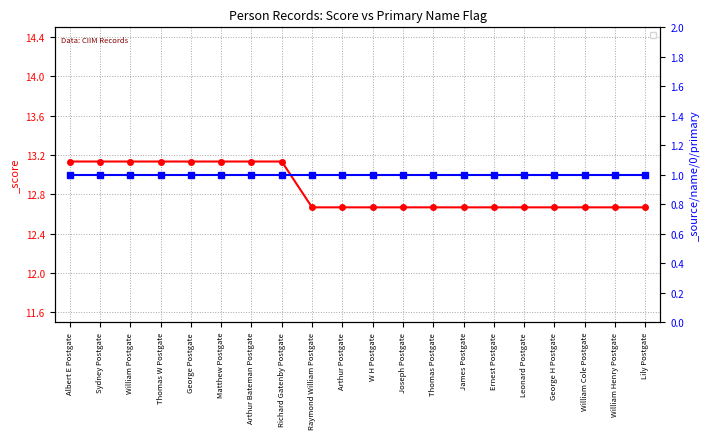

Reading right to left, what are all the values shown in this chart?

12.7	12.7	12.7	12.7	12.7	12.7	12.7	12.7	12.7	12.7	12.7	12.7	13.1	13.1	13.1	13.1	13.1	13.1	13.1	13.1